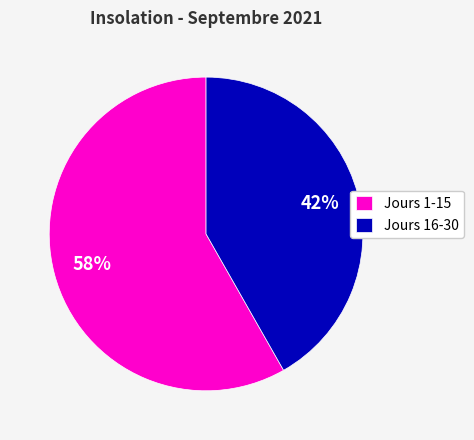

To the nearest percent, what percentage of the pie is Jours 16-30?

42%